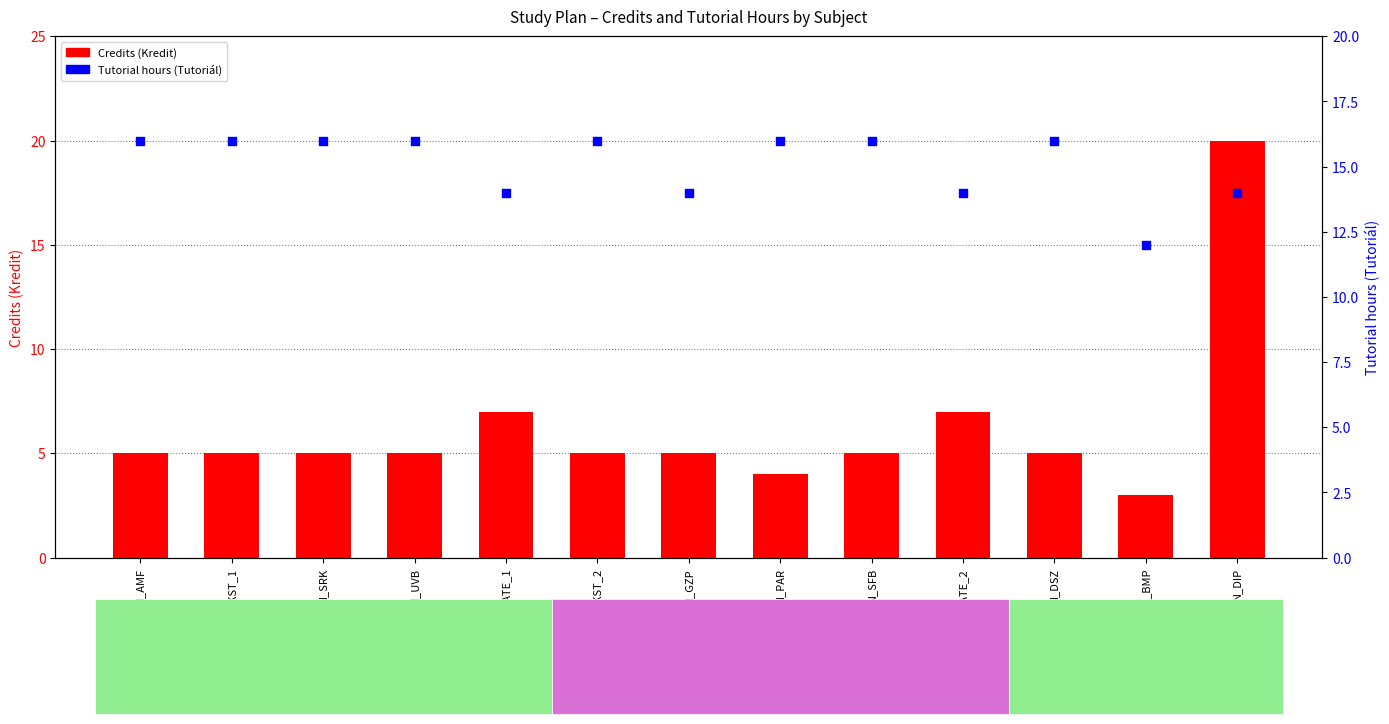

Which series reaches the maximum Y coordinate?

Credits (Kredit)